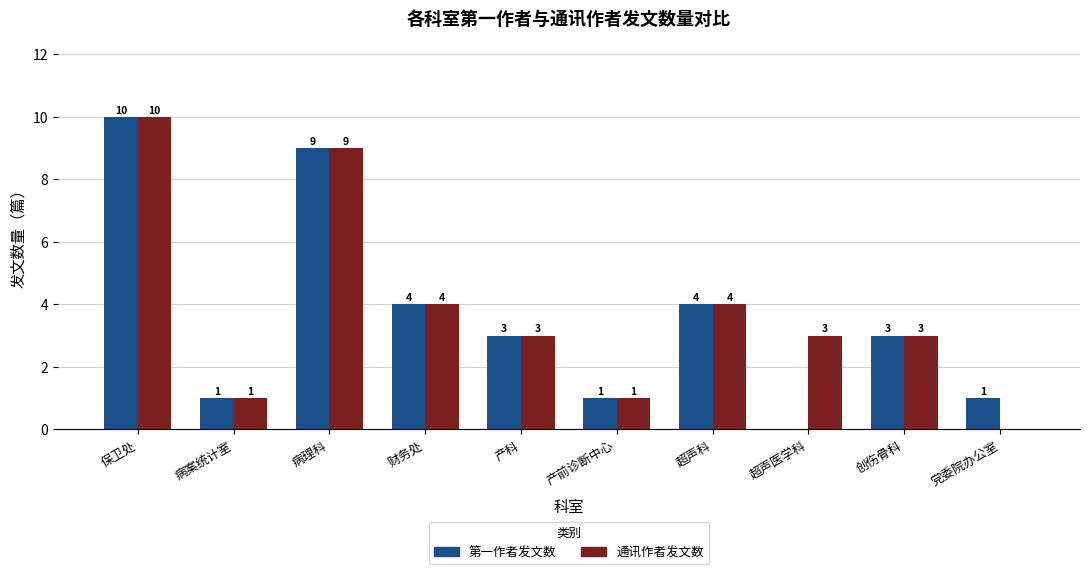

True or false: 第一作者发文数 has a value of 6 at 超声科.

False